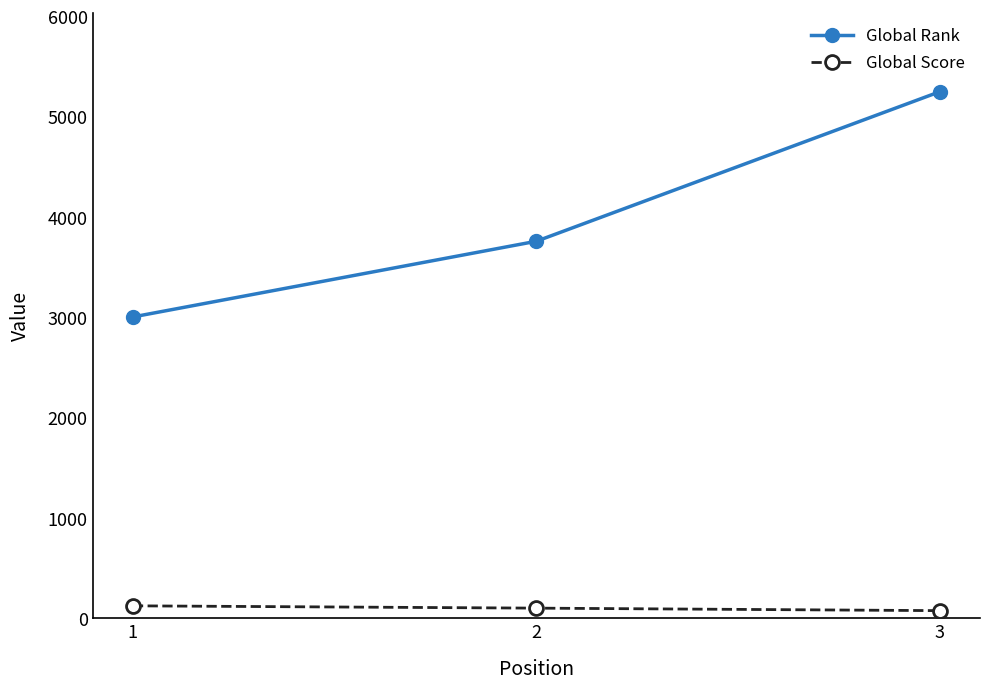

Which series has the largest total across all categories?

Global Rank